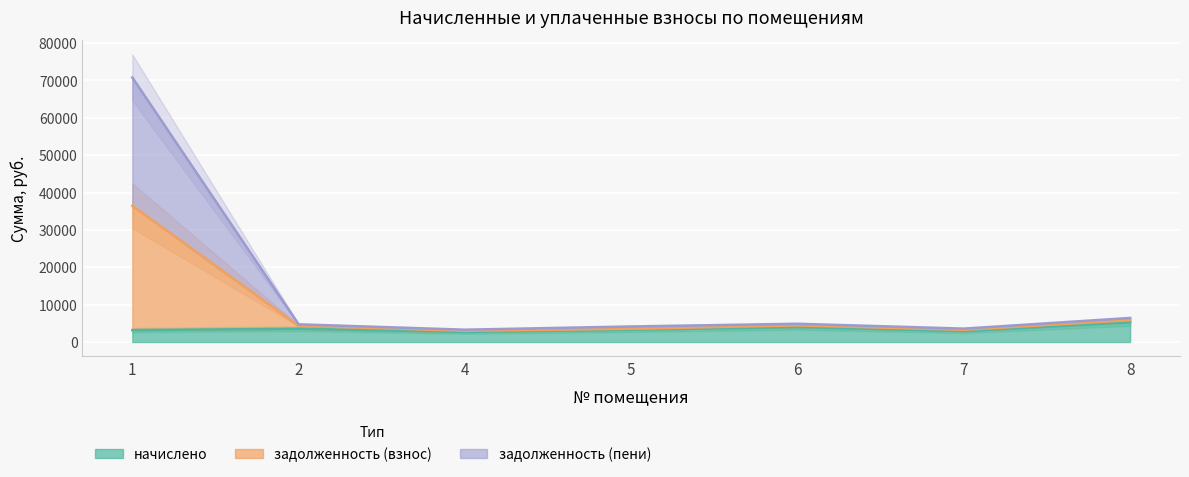

What is the difference between the highest and lowest values at 4?

600.1